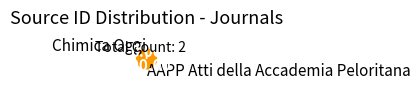

Which category accounts for the majority?

AAPP Atti della Accademia Peloritana